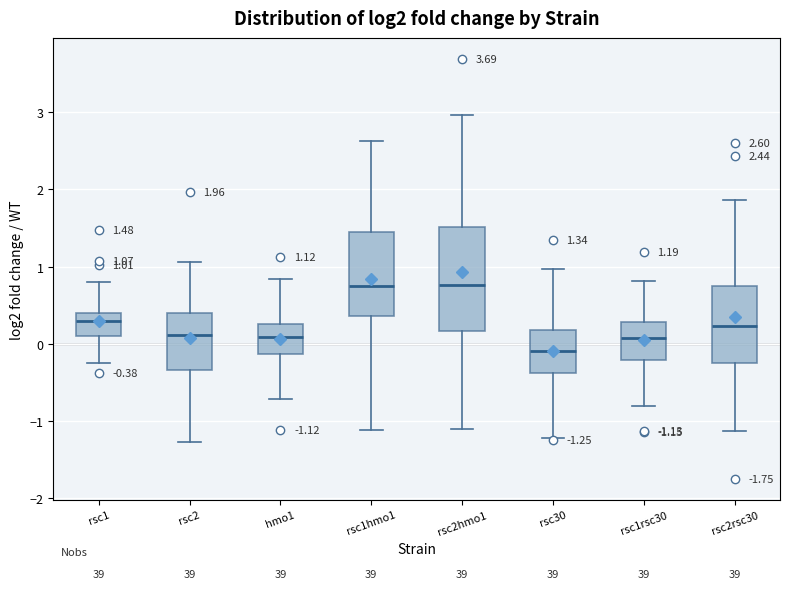

Which box's median line is the lowest?

rsc30